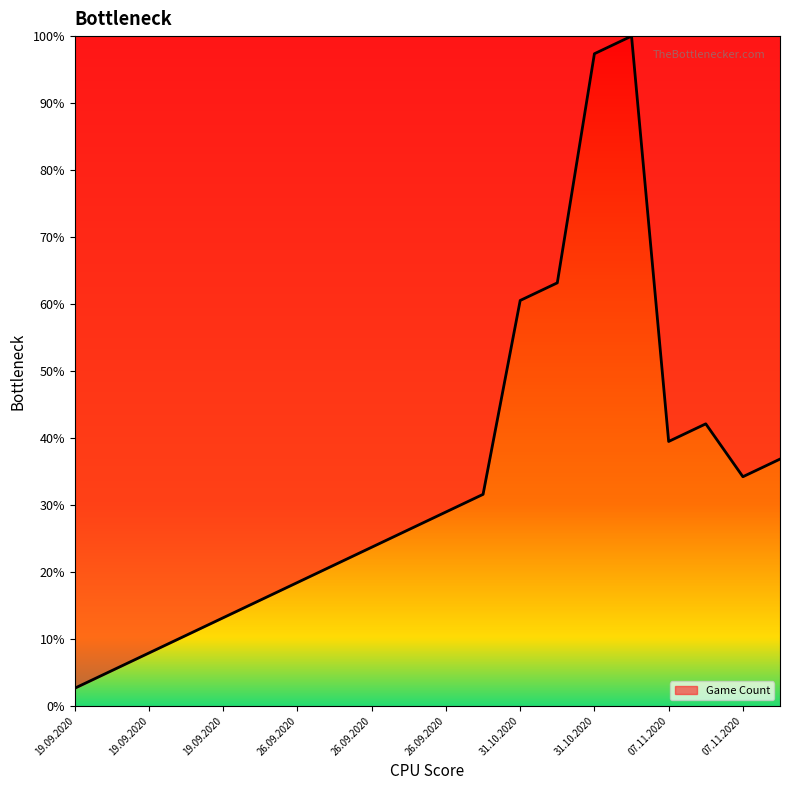

Does the chart have visible grid lines?

No